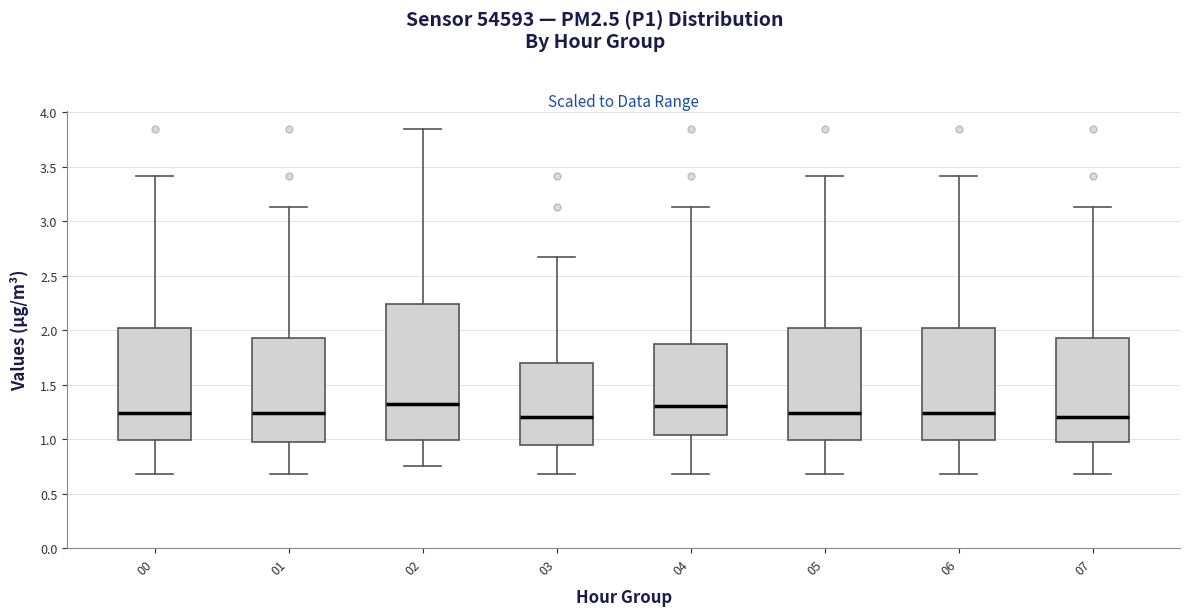

Where does the upper whisker of the box at x = 01 end on the y-axis? The values are not printed on the chart, so give them approximately, as read against the axis.

3.15